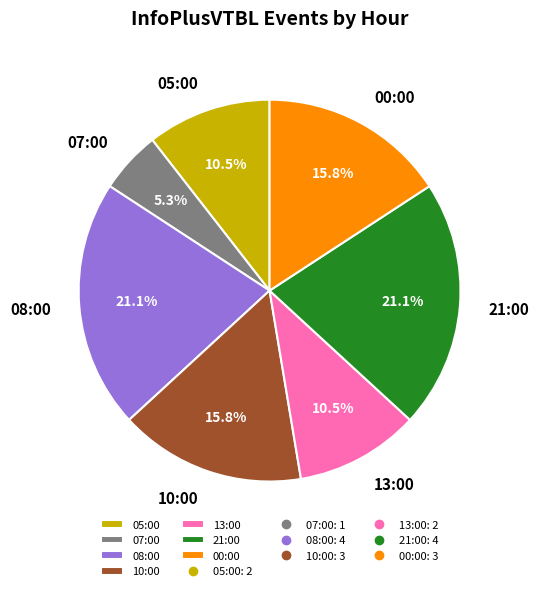

Count the number of slices in the pie.

7